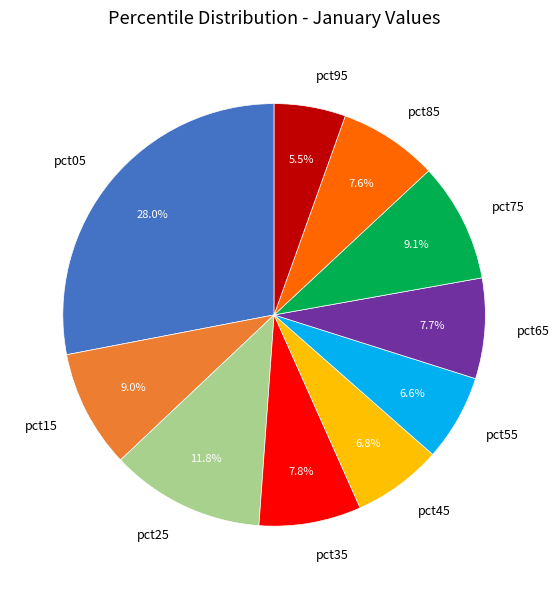

To the nearest percent, what is the difference between the largest and smallest slice percentages?

23%